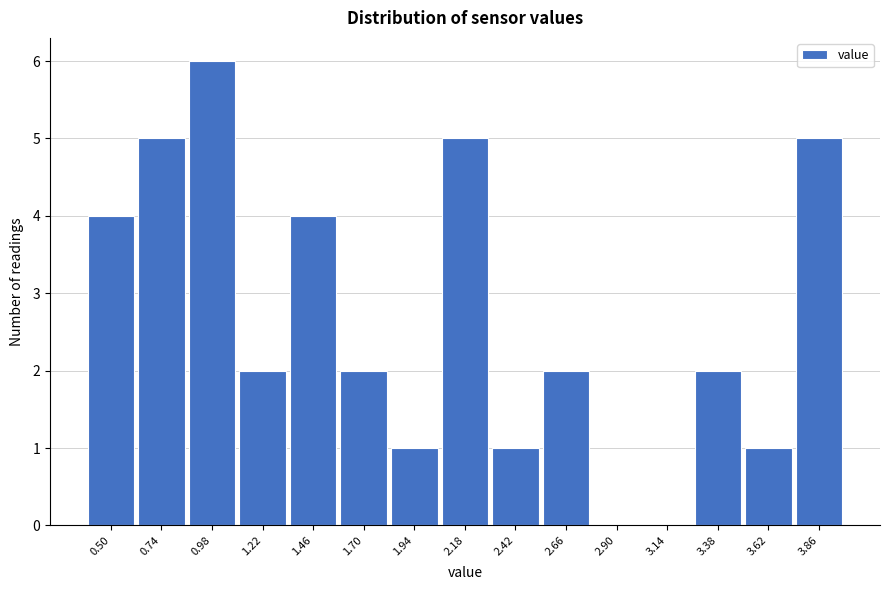

Reading right to left, what are all the values shown in this chart?

3.86=5	3.62=1	3.38=2	3.14=0	2.90=0	2.66=2	2.42=1	2.18=5	1.94=1	1.70=2	1.46=4	1.22=2	0.98=6	0.74=5	0.50=4